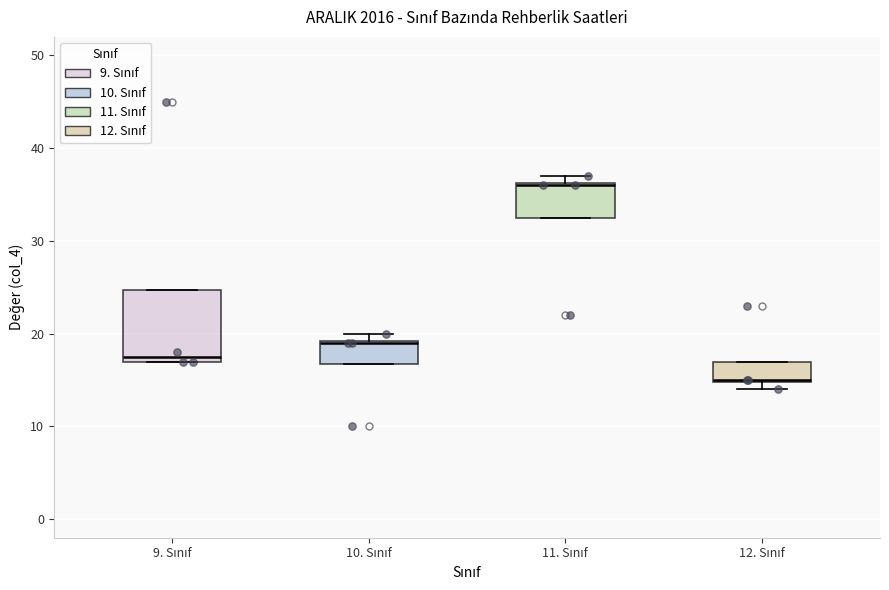

Which box has the lowest median line?

12. Sınıf